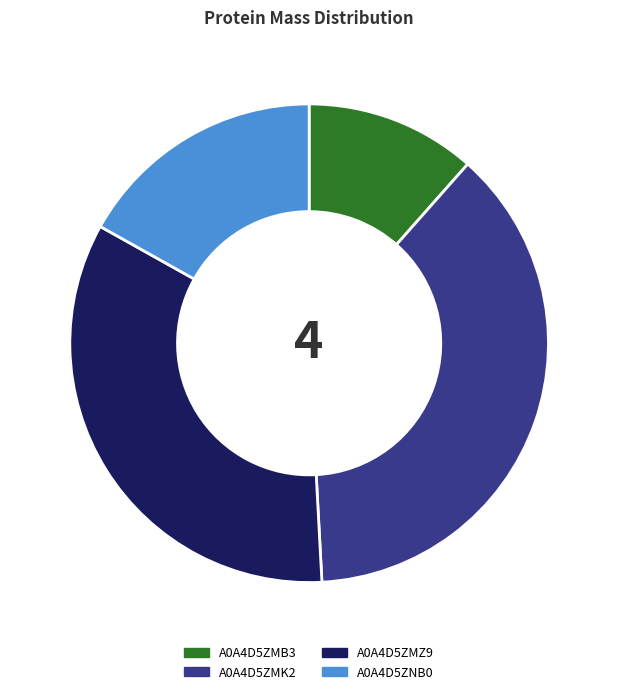

Which category has the smallest portion of the pie?

A0A4D5ZMB3